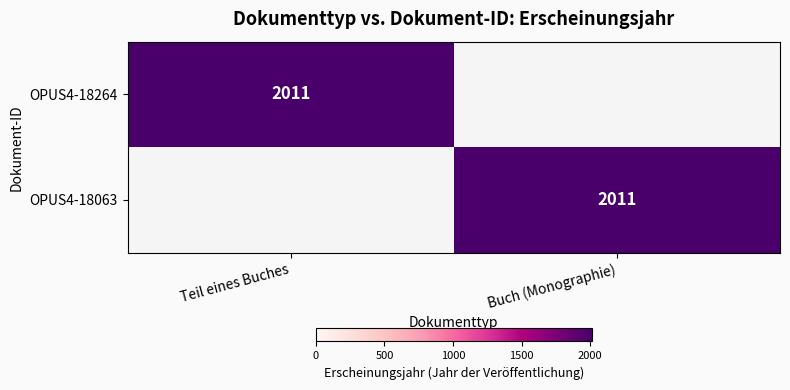

The value of OPUS4-18264 at Teil eines Buches is 2011. True or false?

True